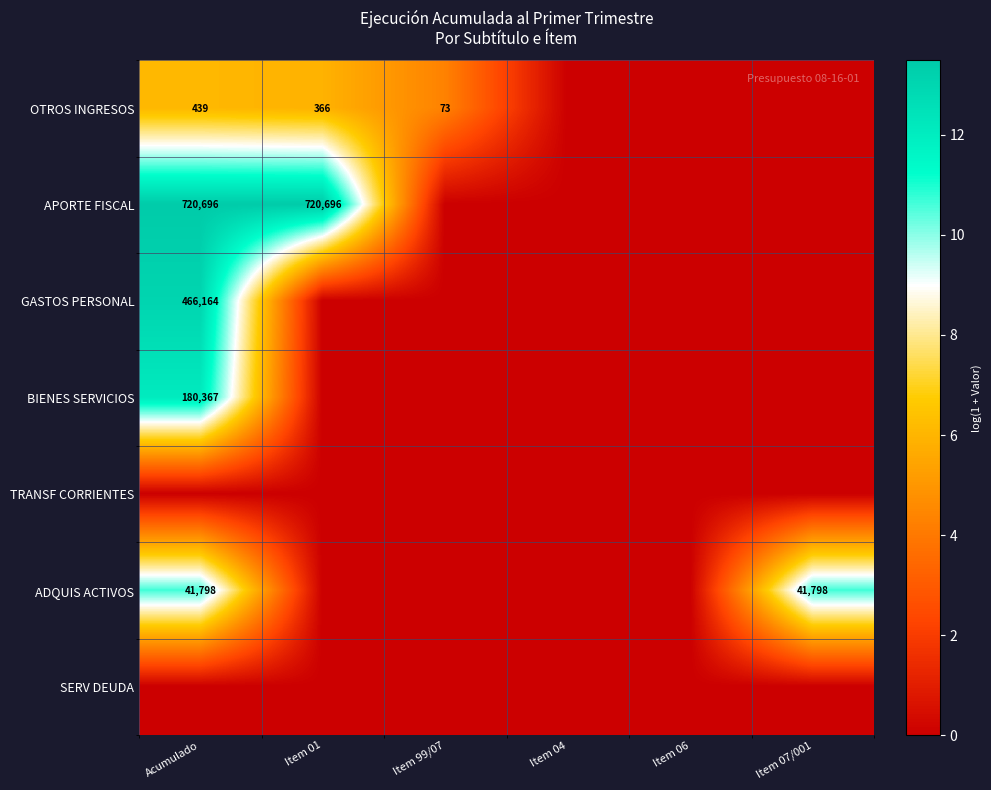

Is the value of OTROS INGRESOS at Acumulado greater than the value of GASTOS PERSONAL at Acumulado?

No